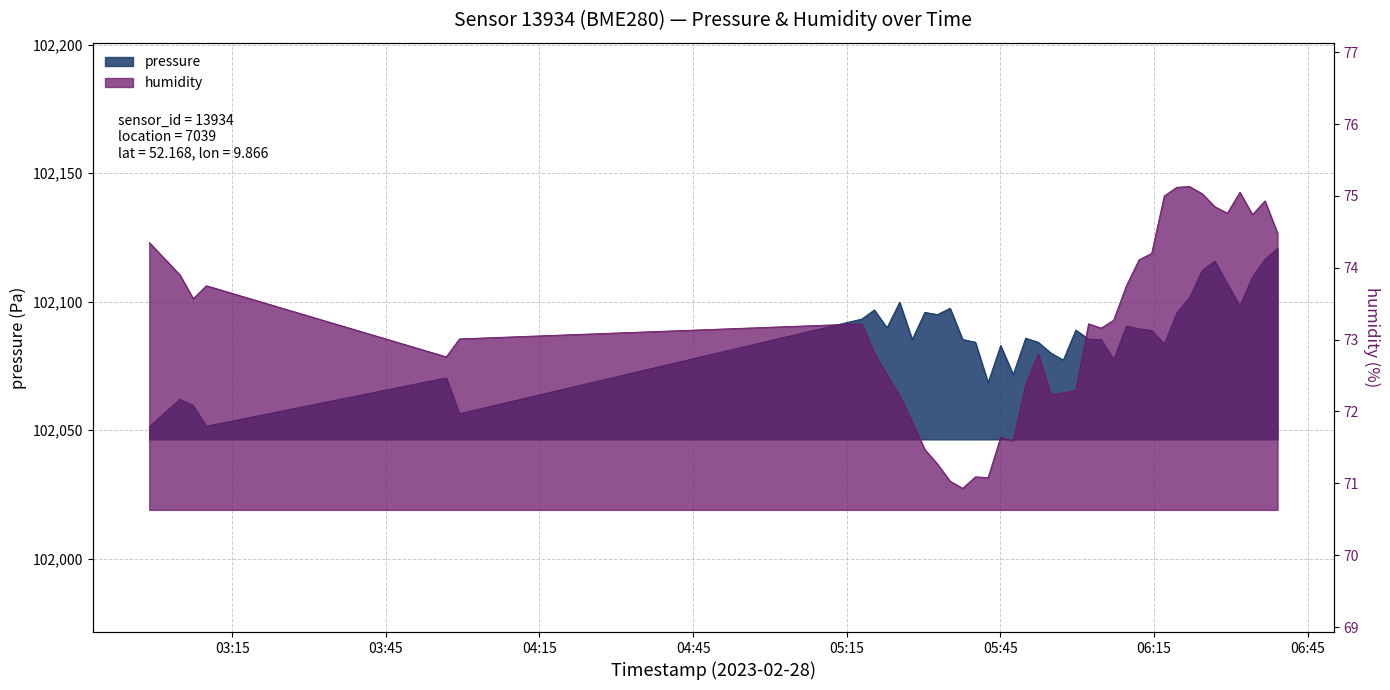

What is the total value across all series at 05:35?

102168.5